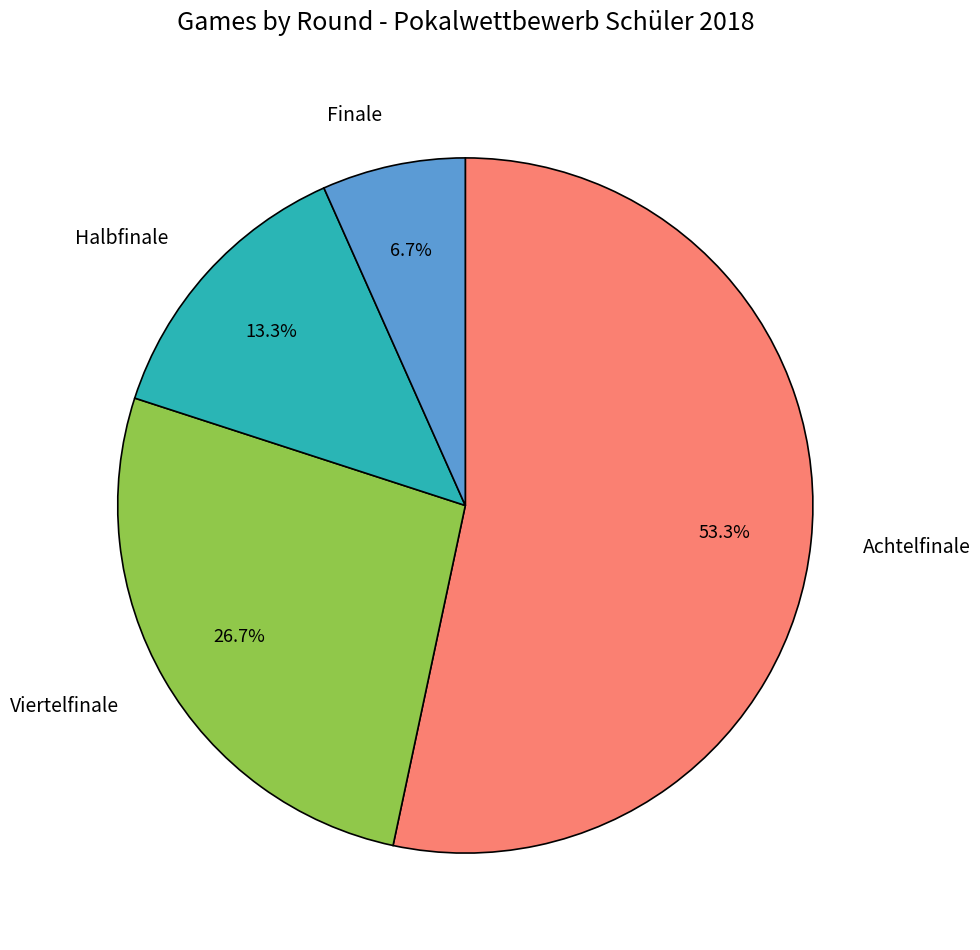

Which category has the biggest portion of the pie?

Achtelfinale